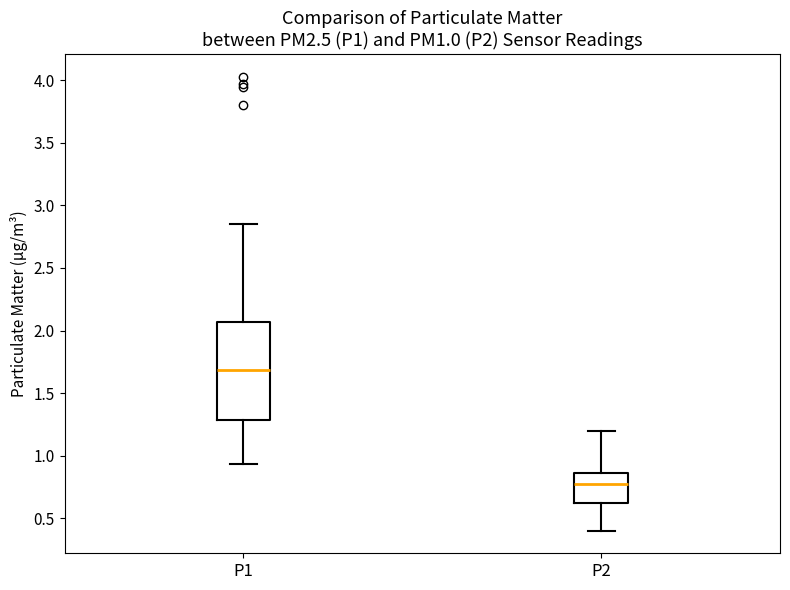

Which box's median line is the highest?

P1